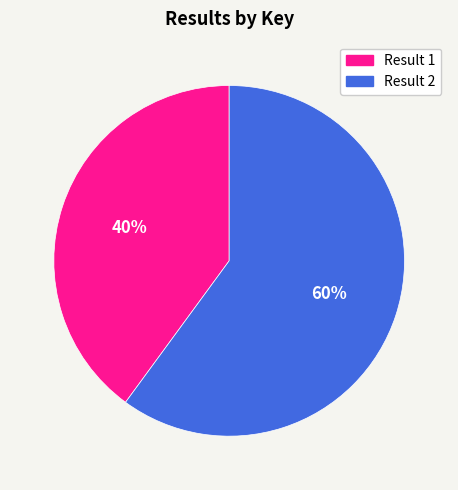

What is the smallest slice in the pie chart?

Result 1